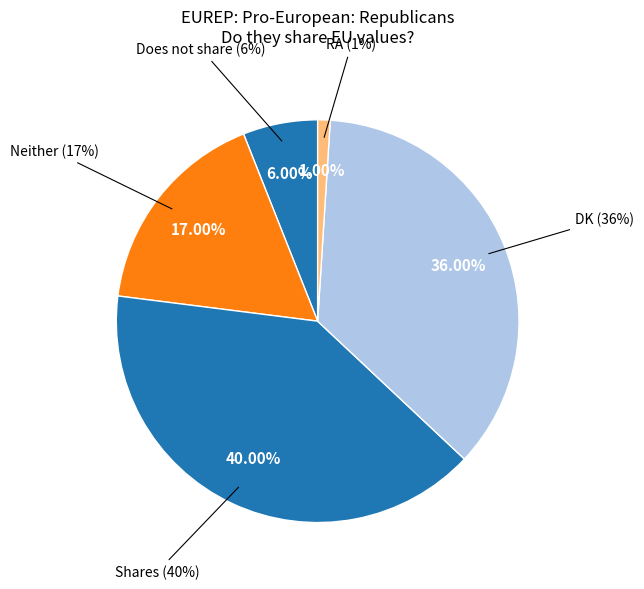

What is the change in value from Neither to DK?

+19